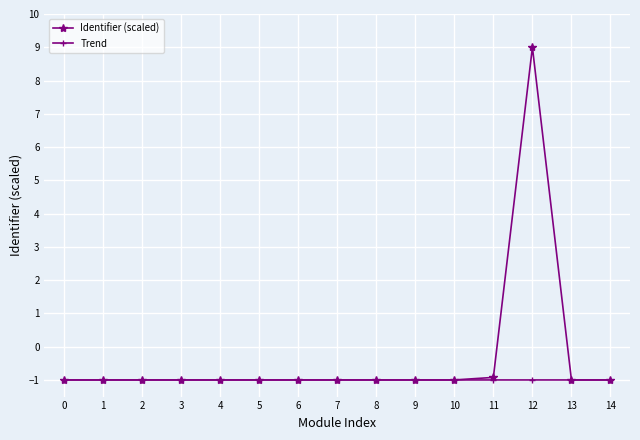

Which series has the largest total across all categories?

Identifier (scaled)